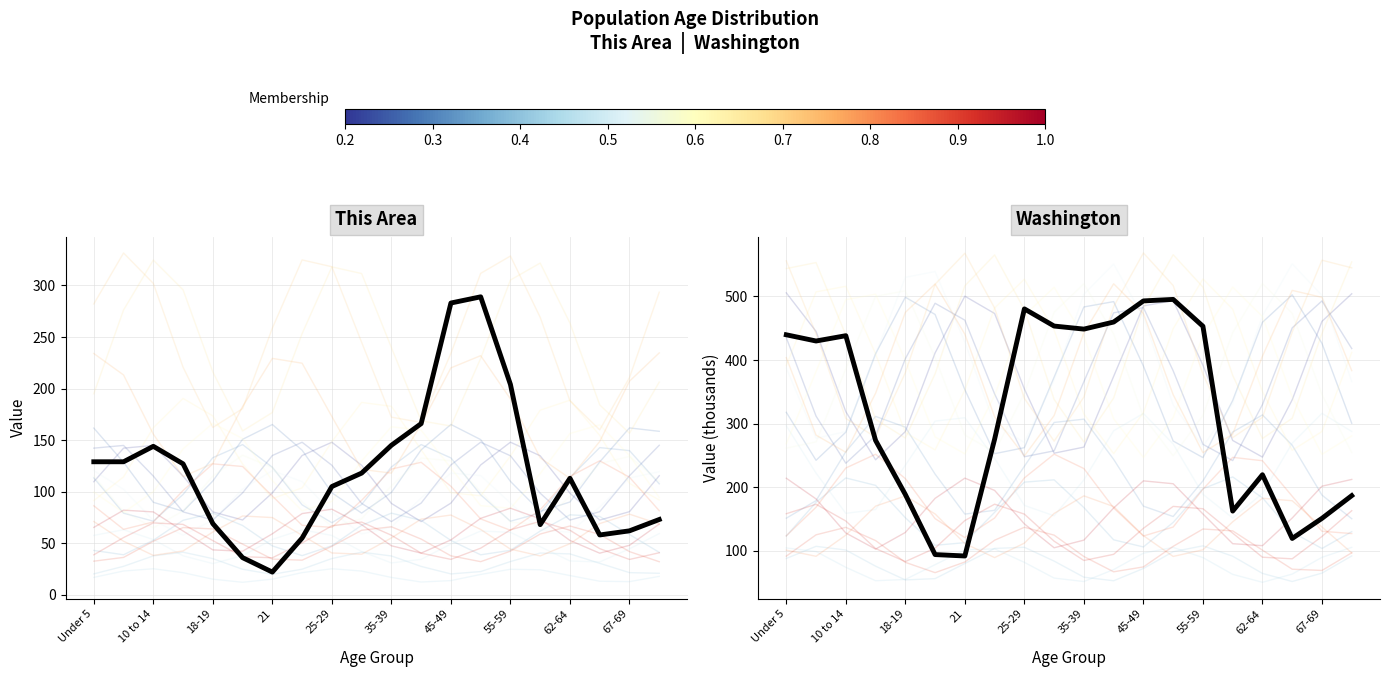

True or false: This Area has a value of 203.6 at 35-39.

False